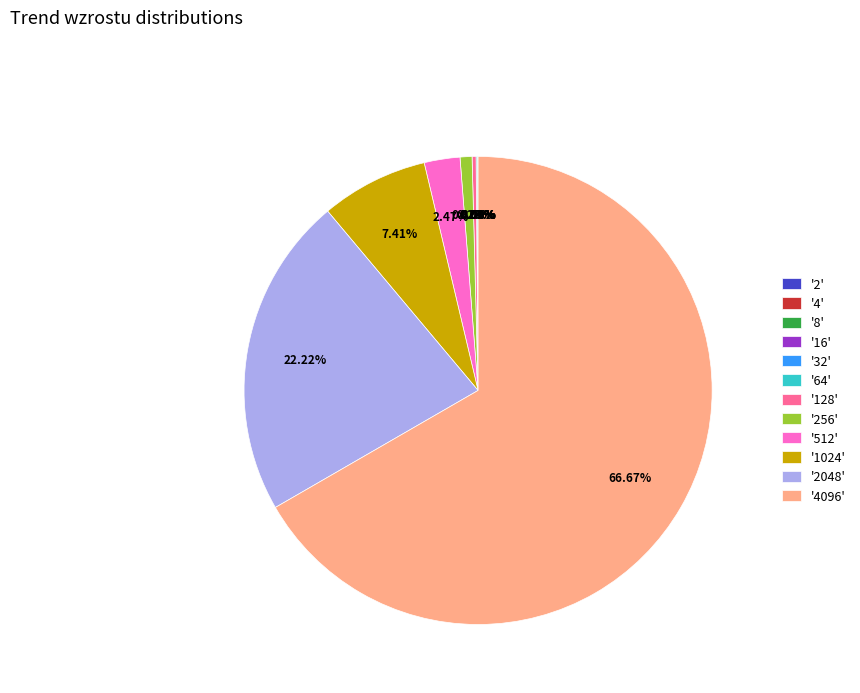

Does '4096' account for over 50% of the chart?

Yes